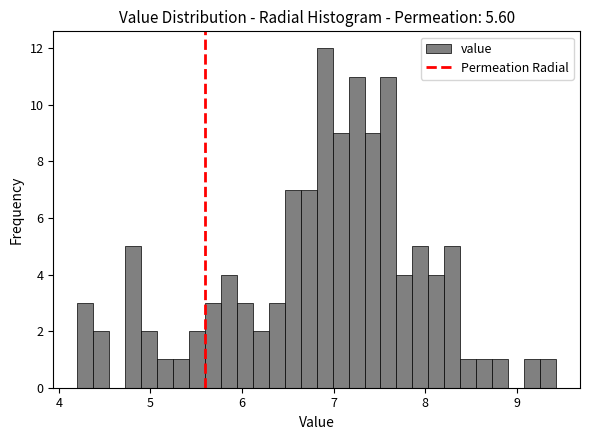

Around what value on the x-axis is the tallest bar? Give the approximate position of its centre, as read against the axis.

6.9